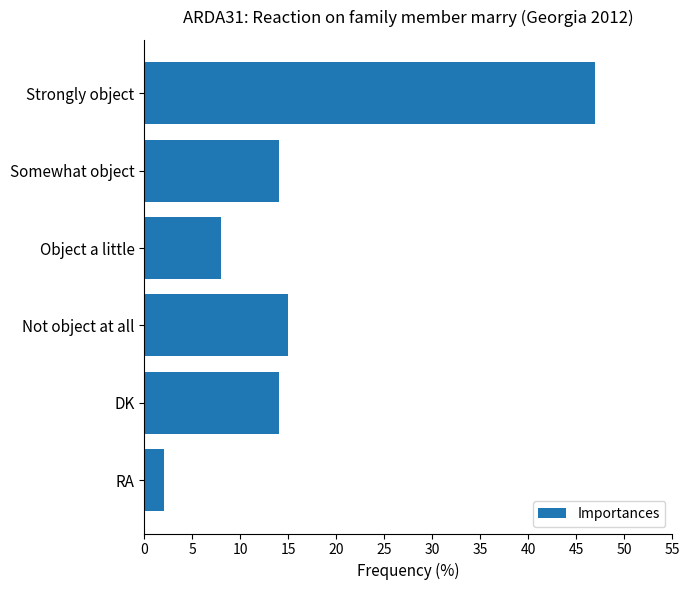

True or false: the data shows 75 at Strongly object.

False